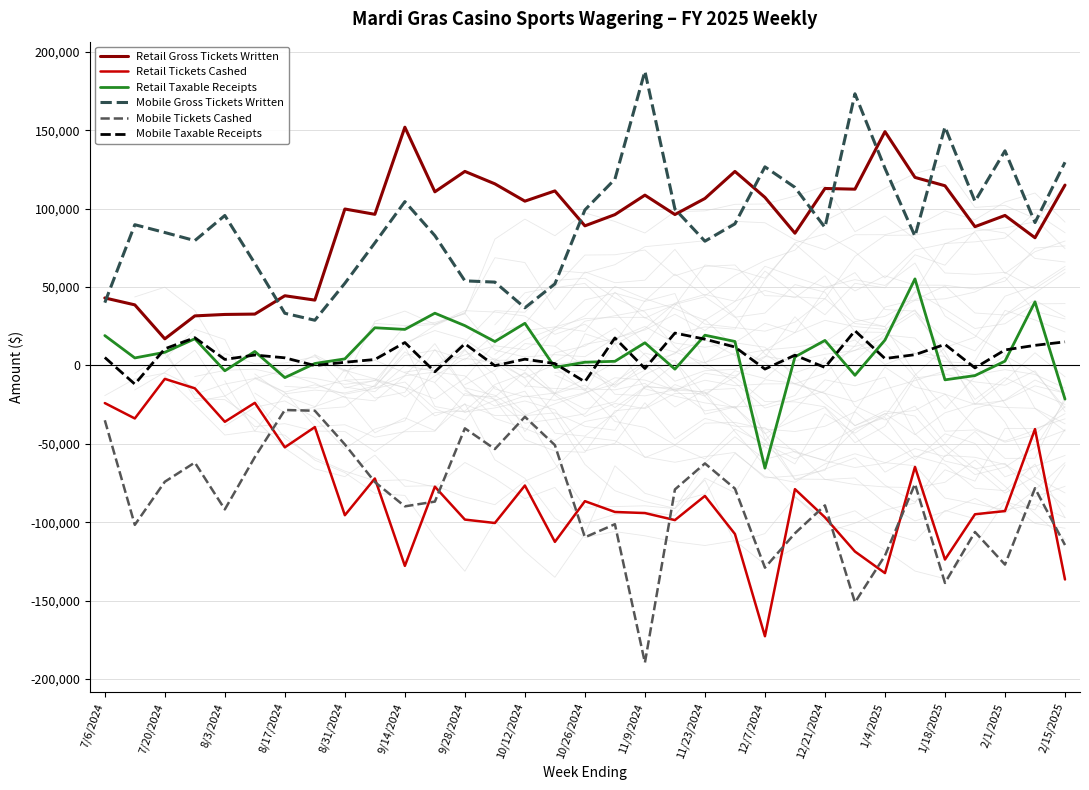

How many intersections are there between Retail Tickets Cashed and Mobile Tickets Cashed?

13